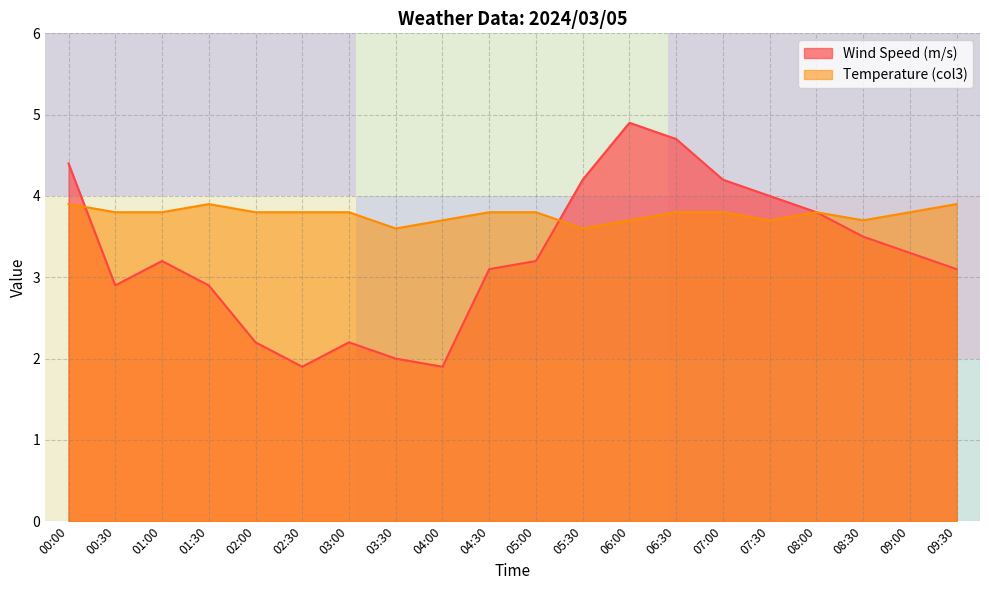

Is the value of Wind Speed (m/s) at 00:00 greater than the value of Temperature (col3) at 00:30?

Yes